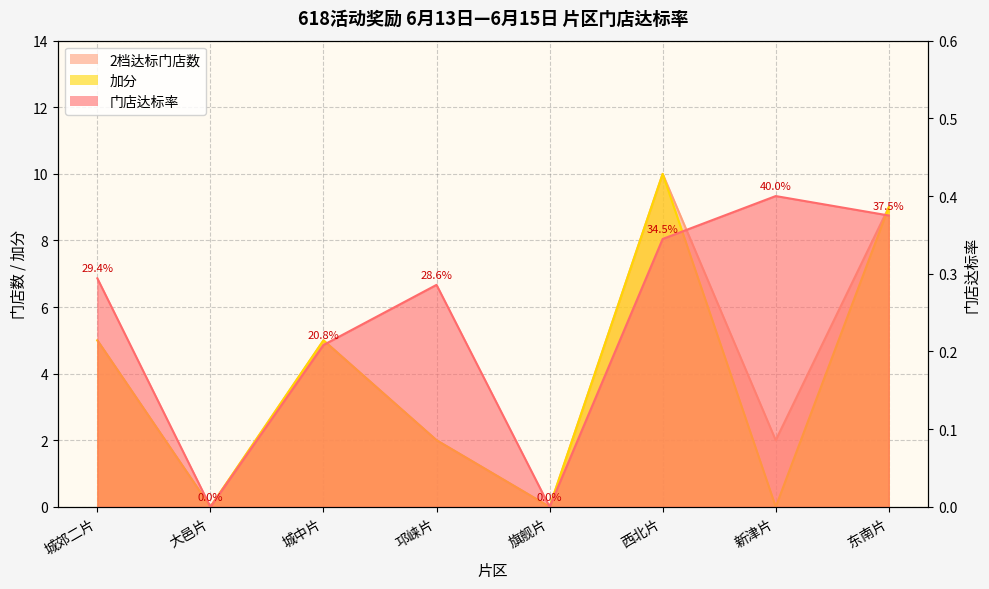

Where is the first local maximum for 门店达标率?

邛崃片